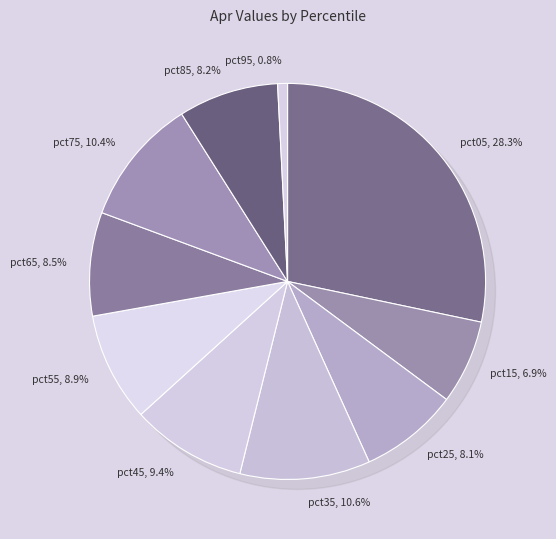

How many slices are in this pie chart?

10